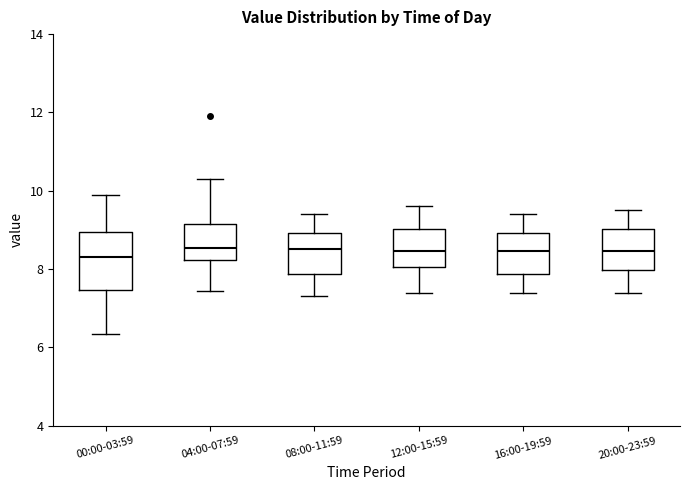

Reading left to right, read every box against the y-axis: the position of its median line, the range the box covers, and the ends of its whiskers. The values are not printed on the chart, so give them approximately, as read against the axis.

00:00-03:59: median 8.4, box 7.4 to 9.0, whiskers 6.4 to 10.0
04:00-07:59: median 8.6, box 8.2 to 9.2, whiskers 7.4 to 10.4
08:00-11:59: median 8.6, box 7.8 to 9.0, whiskers 7.4 to 9.4
12:00-15:59: median 8.4, box 8.0 to 9.0, whiskers 7.4 to 9.6
16:00-19:59: median 8.4, box 7.8 to 9.0, whiskers 7.4 to 9.4
20:00-23:59: median 8.4, box 8.0 to 9.0, whiskers 7.4 to 9.6